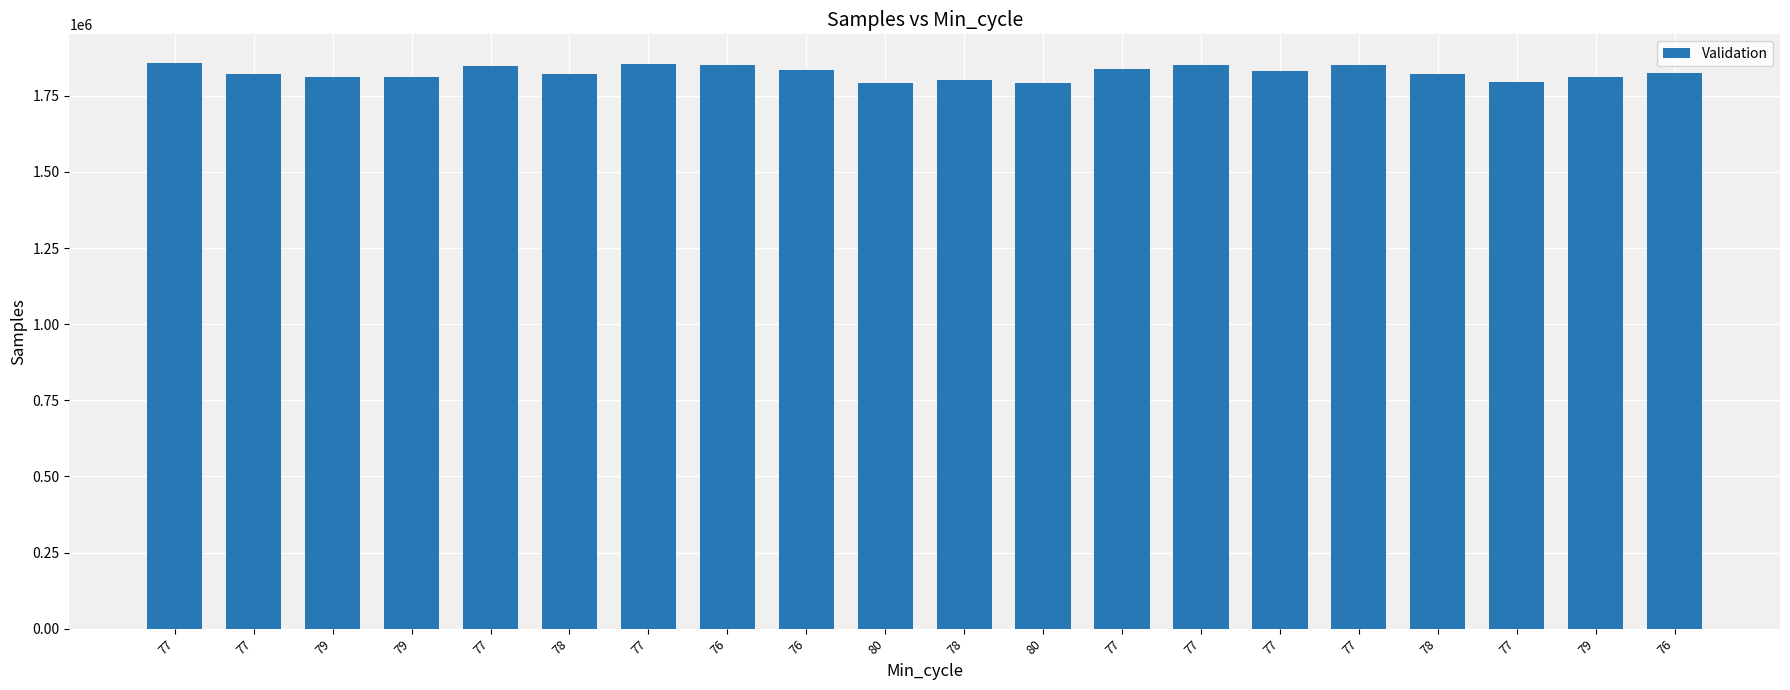

Between 78 and 76, which is larger?

76